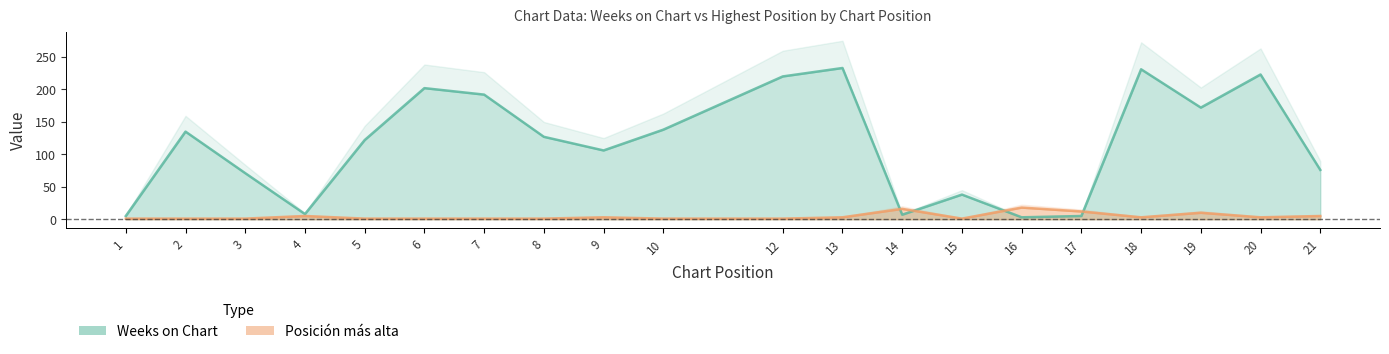

What is the sum of the Weeks on Chart values at 4 and 8?

135